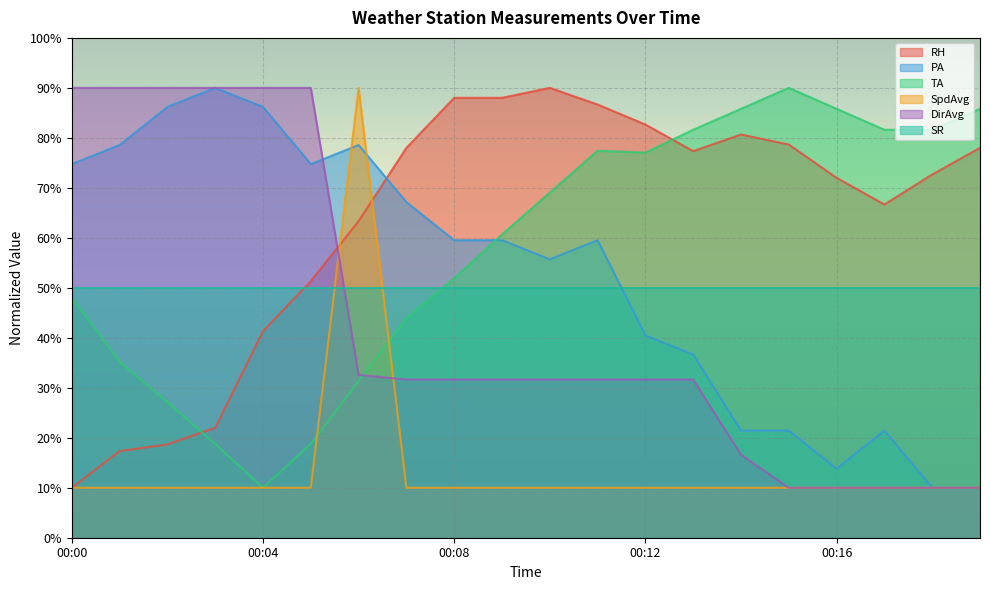

What is the maximum value for SR?

50.0